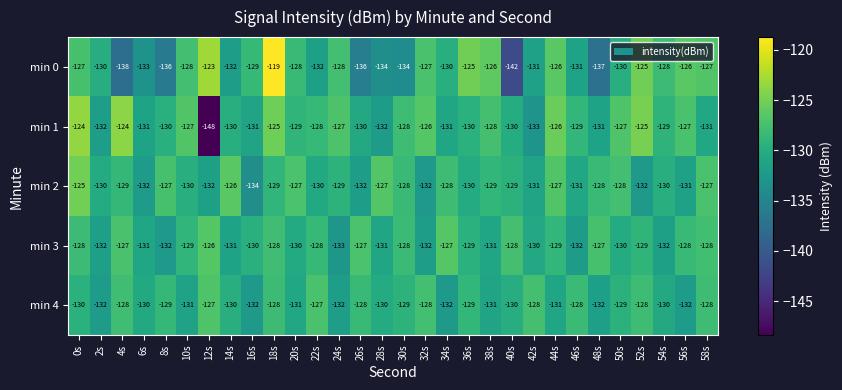

Which series has the widest spread of values?

min 1